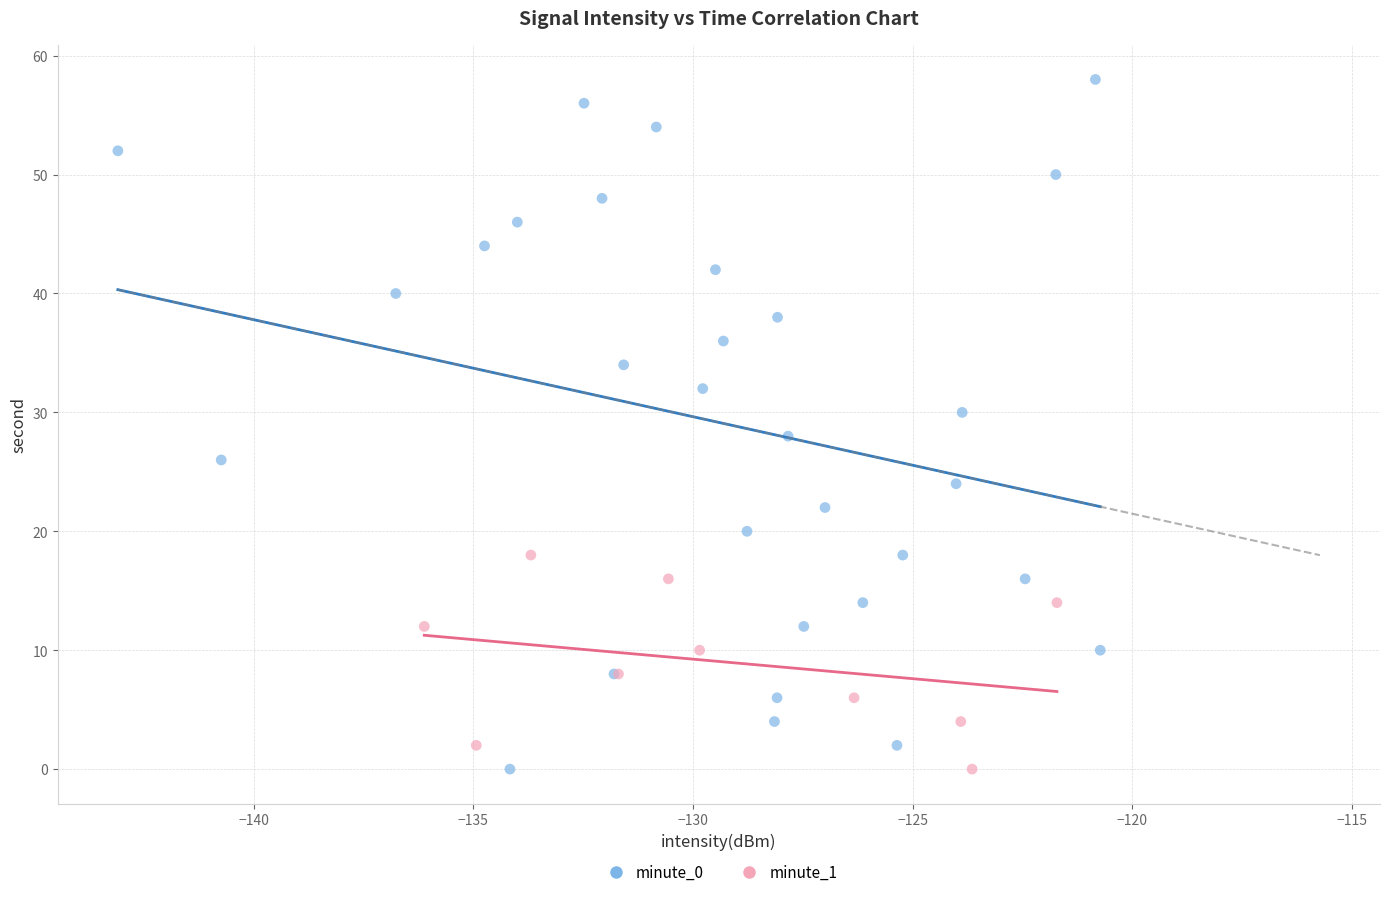

Which series contains the highest Y value?

minute_0